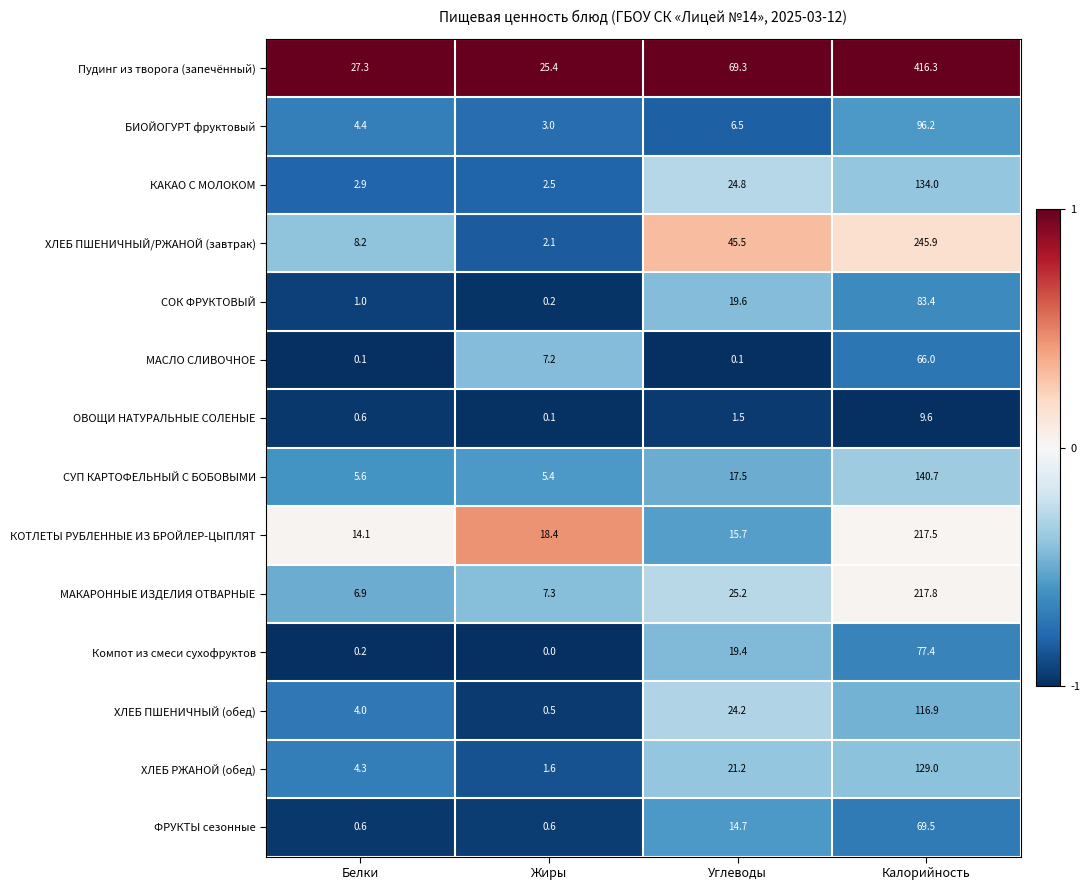

What is the sum of the ОВОЩИ НАТУРАЛЬНЫЕ СОЛЕНЫЕ values at Белки and Калорийность?

10.2